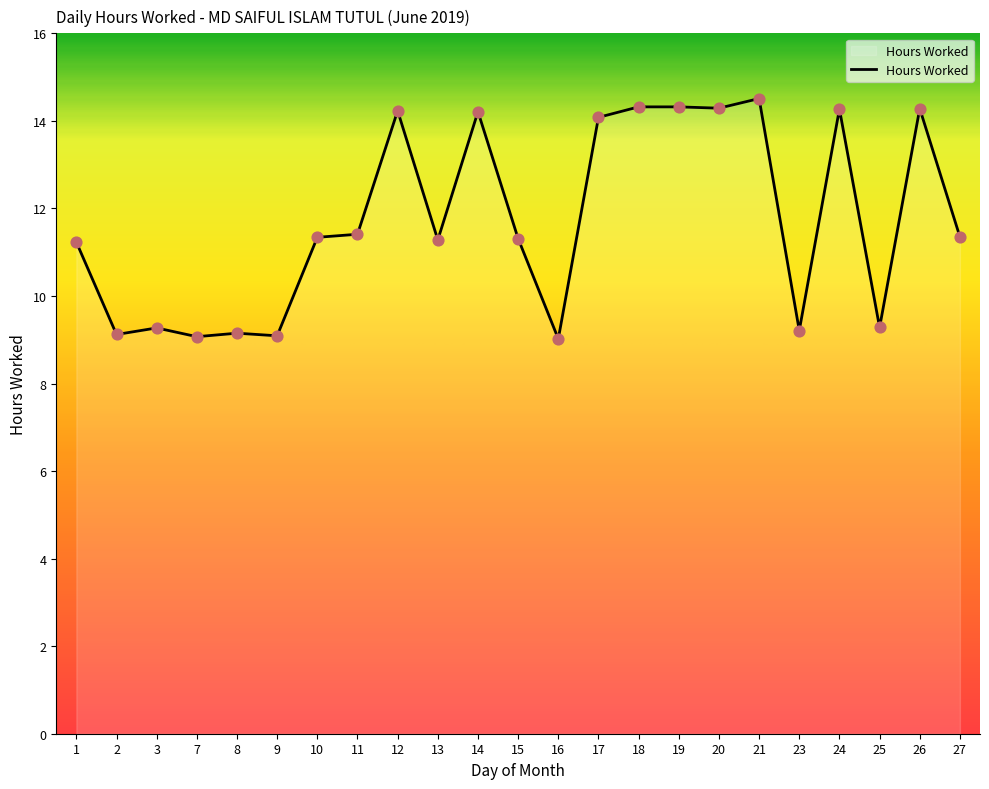

What is the ratio of the value at 15 to the value at 13?

1.0